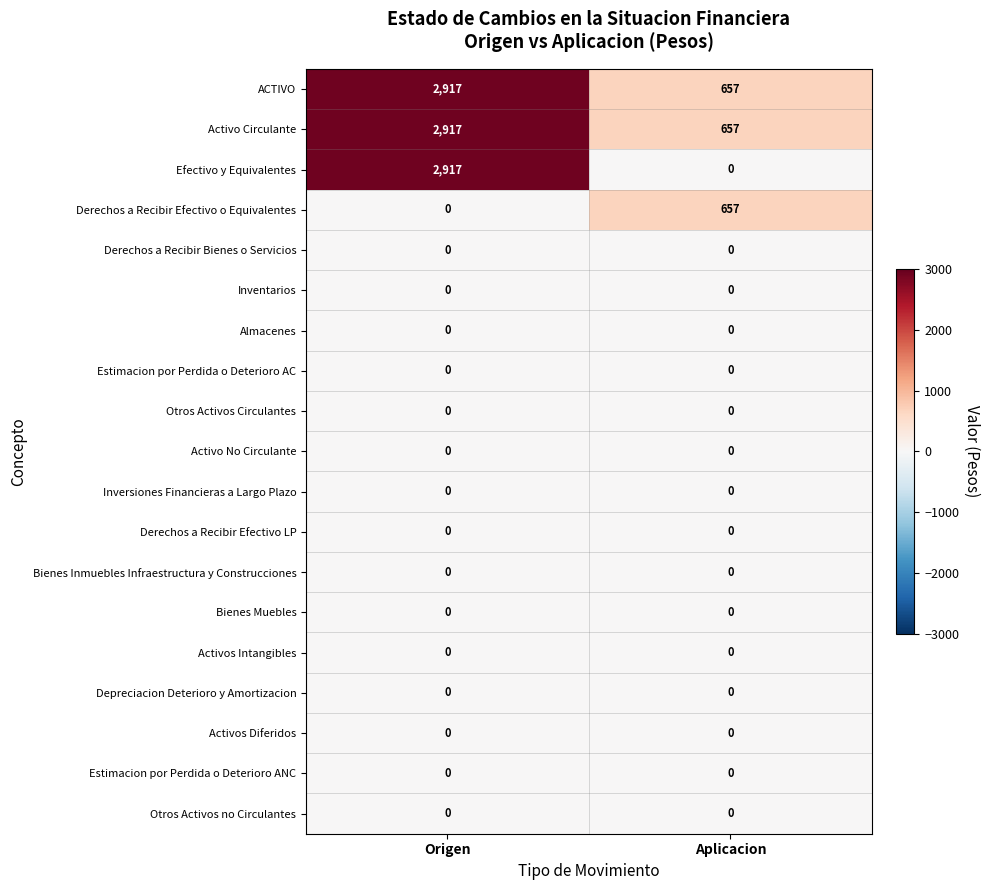

The Depreciacion Deterioro y Amortizacion series shows 0 at Origen. True or false?

True